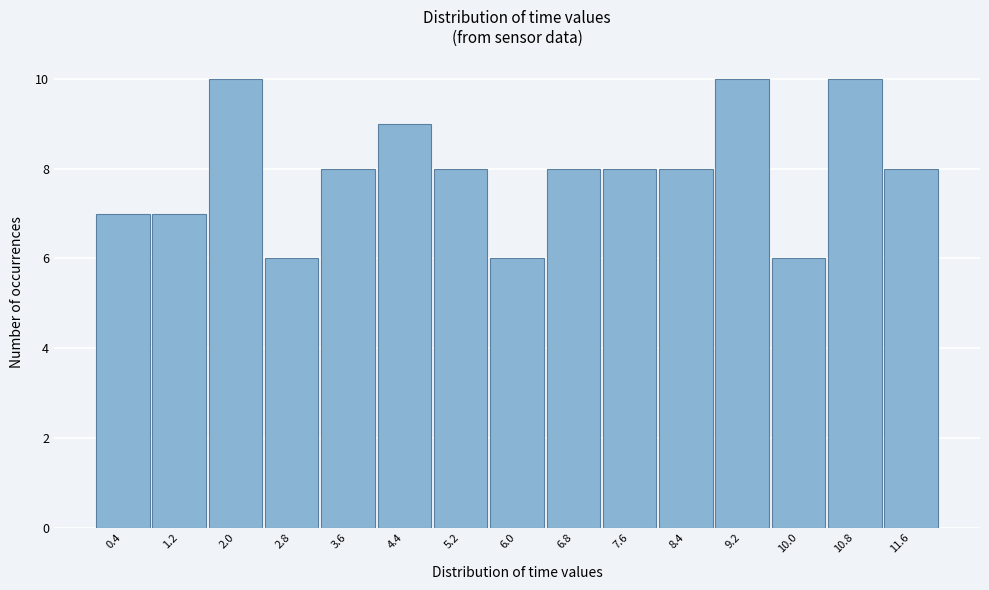

Reading left to right, transcribe this chart: for each bar, give the range it covers on the x-axis and its height. The values are not printed on the chart, so give them approximately, as read against the axis.

0.0 to 0.8: 7
0.8 to 1.6: 7
1.6 to 2.4: 10
2.4 to 3.2: 6
3.2 to 4.0: 8
4.0 to 4.8: 9
4.8 to 5.6: 8
5.6 to 6.4: 6
6.4 to 7.2: 8
7.2 to 8.0: 8
8.0 to 8.8: 8
8.8 to 9.6: 10
9.6 to 10.4: 6
10.4 to 11.2: 10
11.2 to 12.0: 8